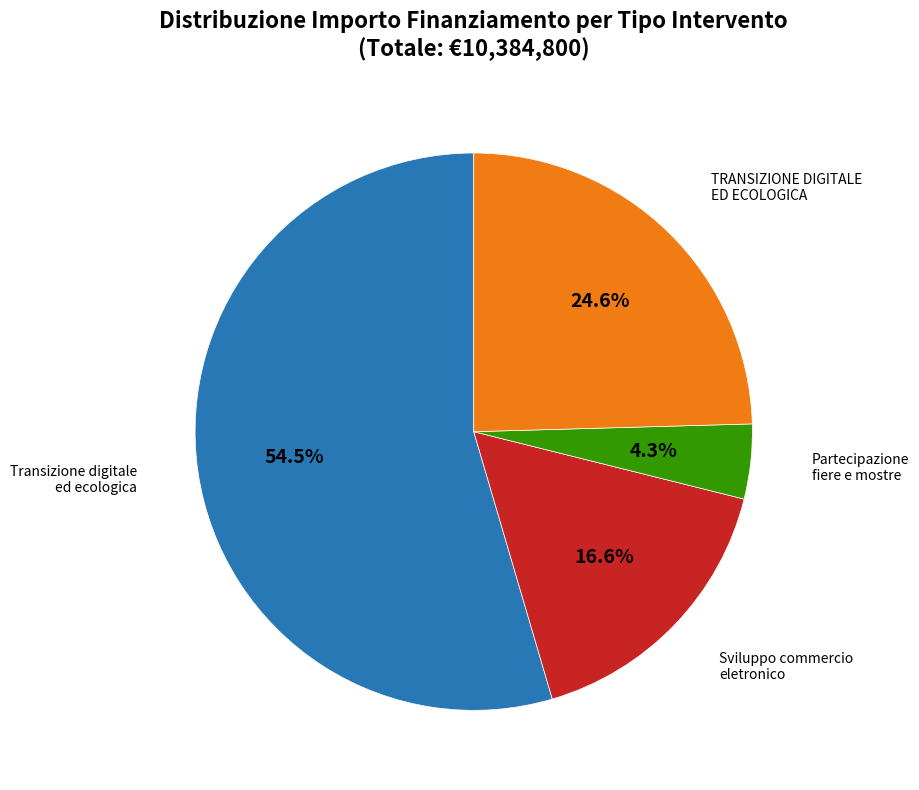

Is there any slice that represents more than half of the pie?

Yes